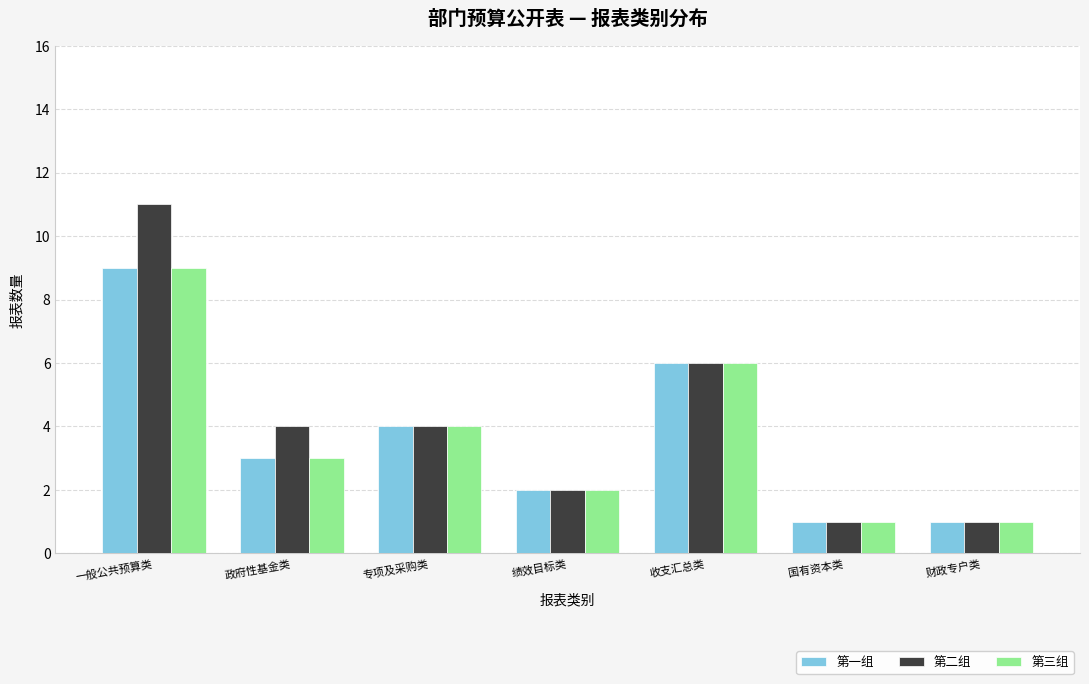

Is it true that 第二组 equals 4 at 专项及采购类?

True